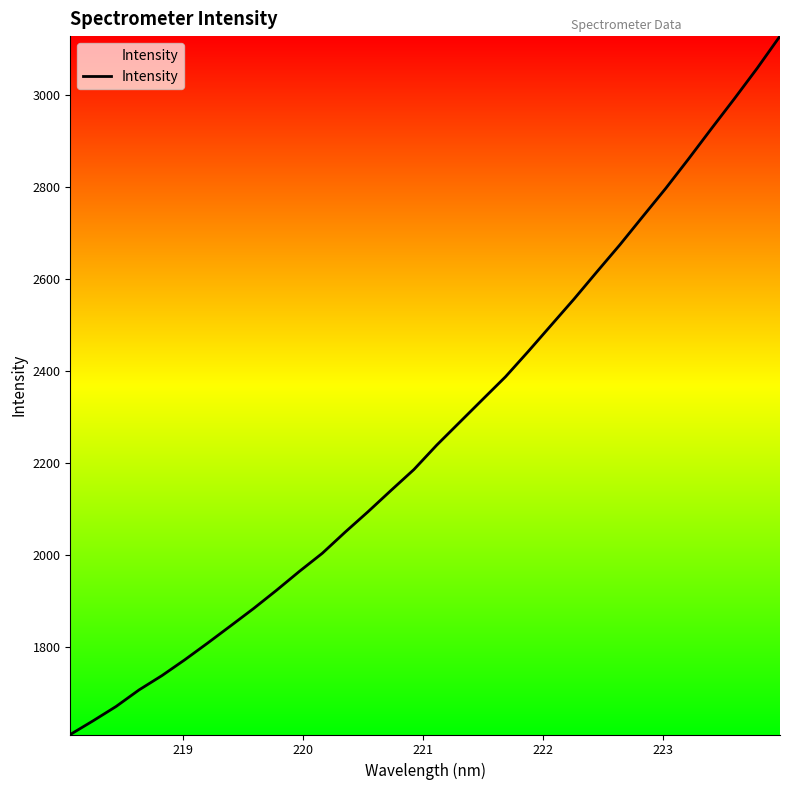

What is the maximum value shown in the chart?

3127.3